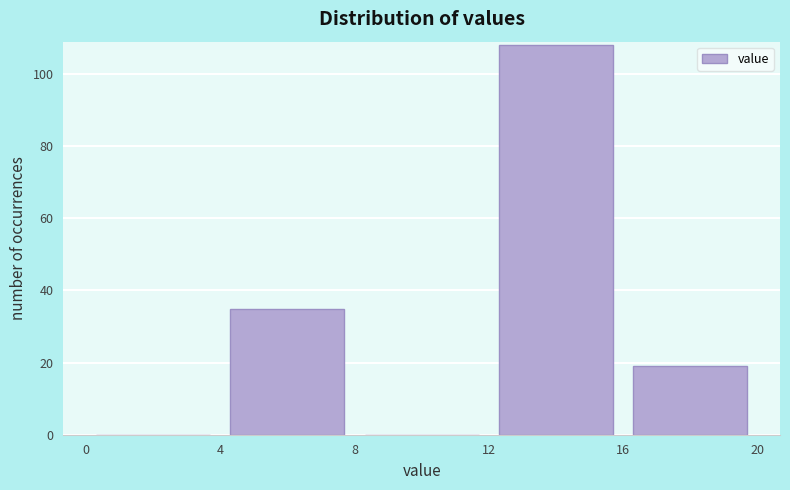

Reading left to right, list every bar in this chart as the range it spans on the x-axis followed by its height. The values are not printed on the chart, so give them approximately, as read against the axis.

0 to 4: 0
4 to 8: 36
8 to 12: 0
12 to 16: 108
16 to 20: 20